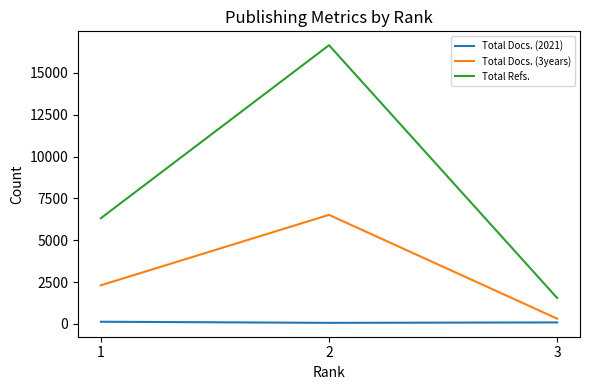

Rank the series by their maximum value, from highest to lowest.

Total Refs., Total Docs. (3years), Total Docs. (2021)